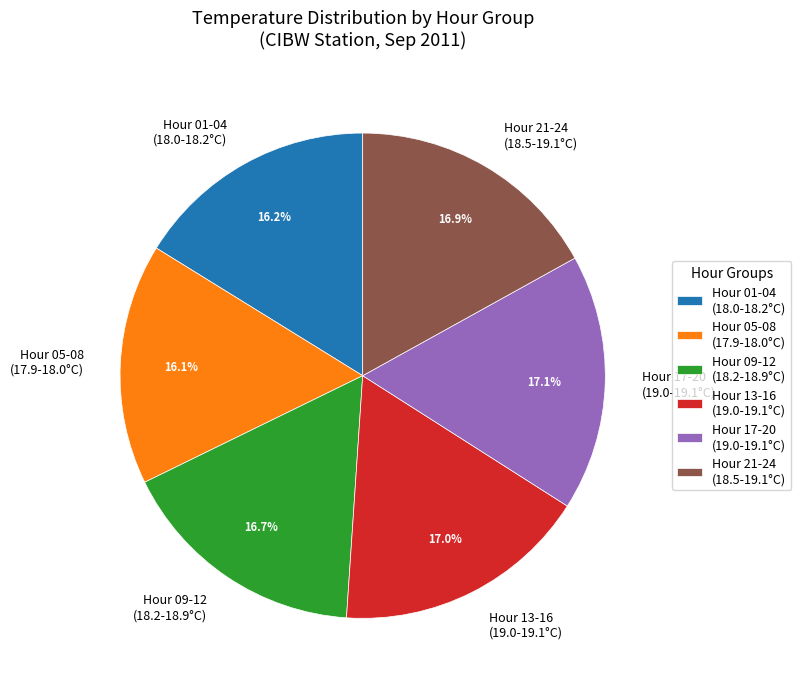

Approximately how many times larger is the value at Hour 09-12 (18.2-18.9°C) compared to Hour 17-20 (19.0-19.1°C)?

1.0